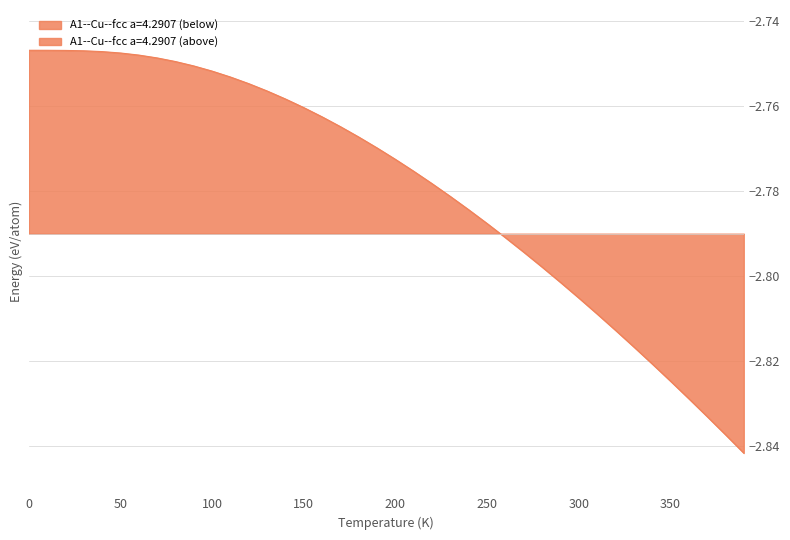

List the labels in order of value, smallest first.

390, 380, 370, 360, 350, 340, 330, 320, 310, 300, 290, 280, 270, 260, 250, 240, 230, 220, 210, 200, 190, 180, 170, 160, 150, 140, 130, 120, 110, 100, 90, 80, 70, 60, 50, 40, 30, 20, 10, 0